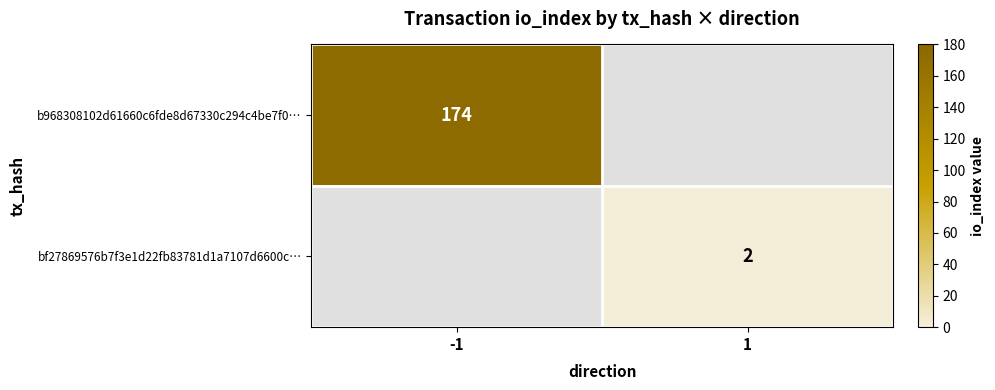

True or false: b968308102d61660c6fde8d67330c294c4be7f0… has a value of 240.9 at -1.

False